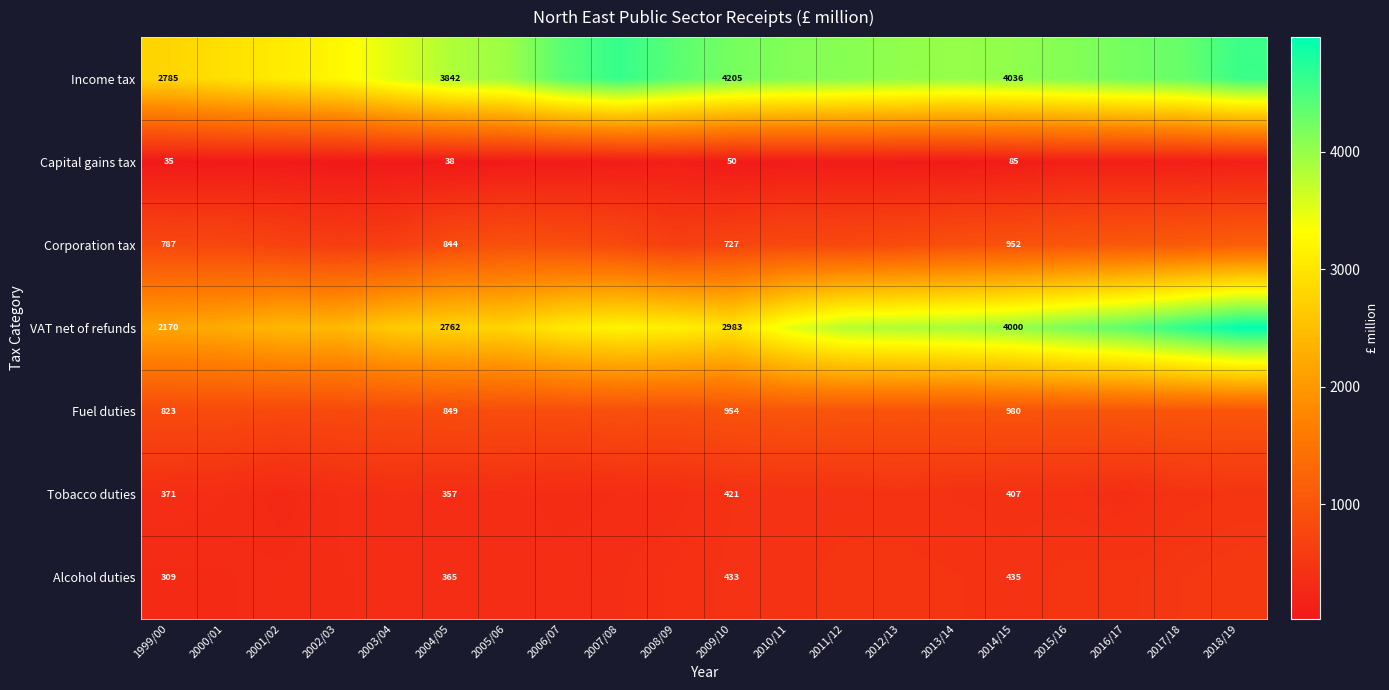

The VAT net of refunds series shows 1291 at 2012/13. True or false?

False